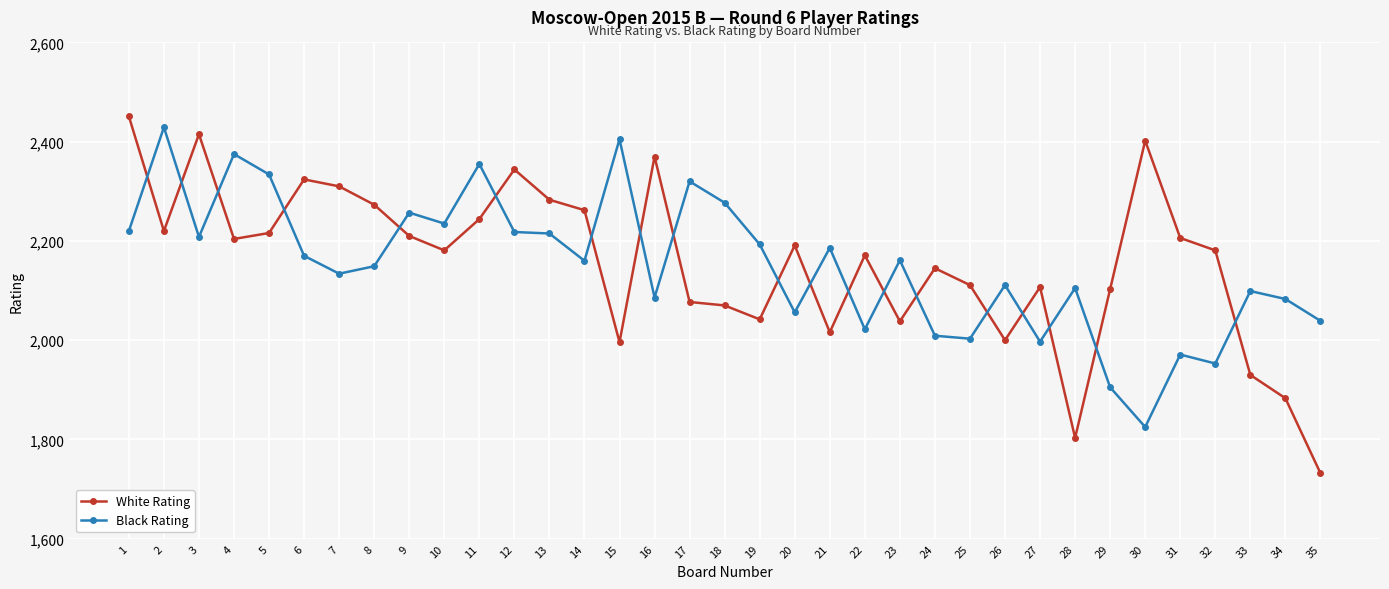

Where is the first local maximum for Black Rating?

2